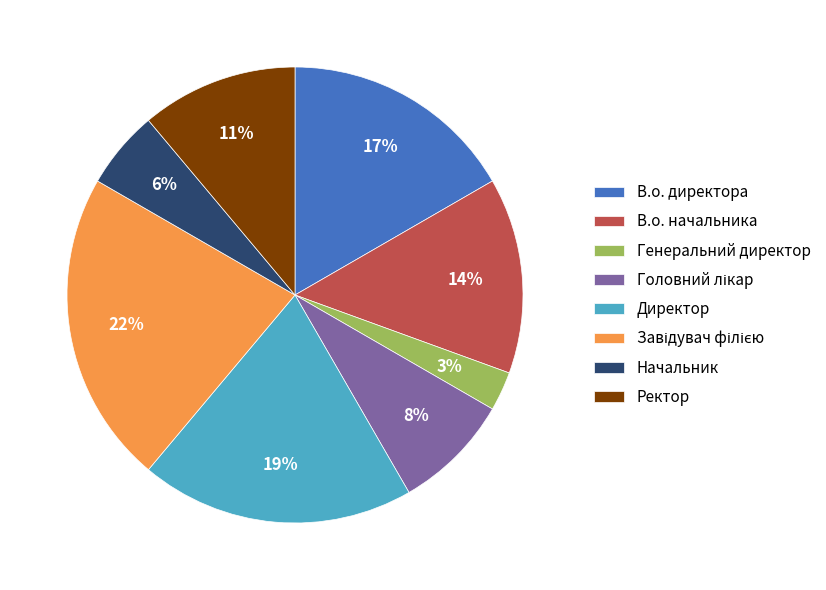

To the nearest percent, what portion does В.о. директора represent?

17%